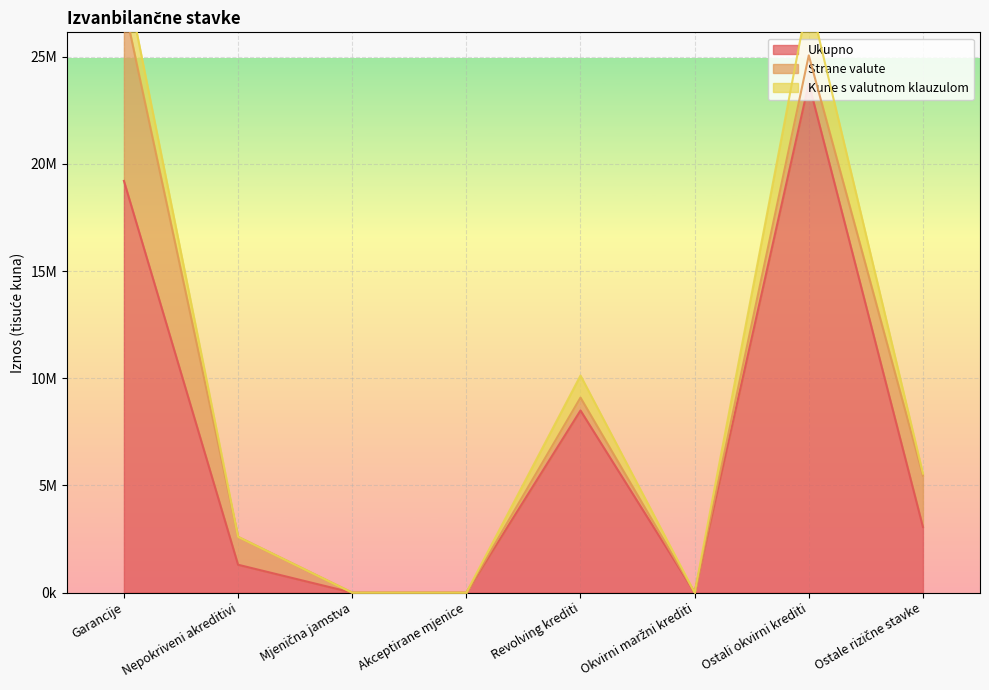

The value of Strane valute at Akceptirane mjenice is -4471984. True or false?

False